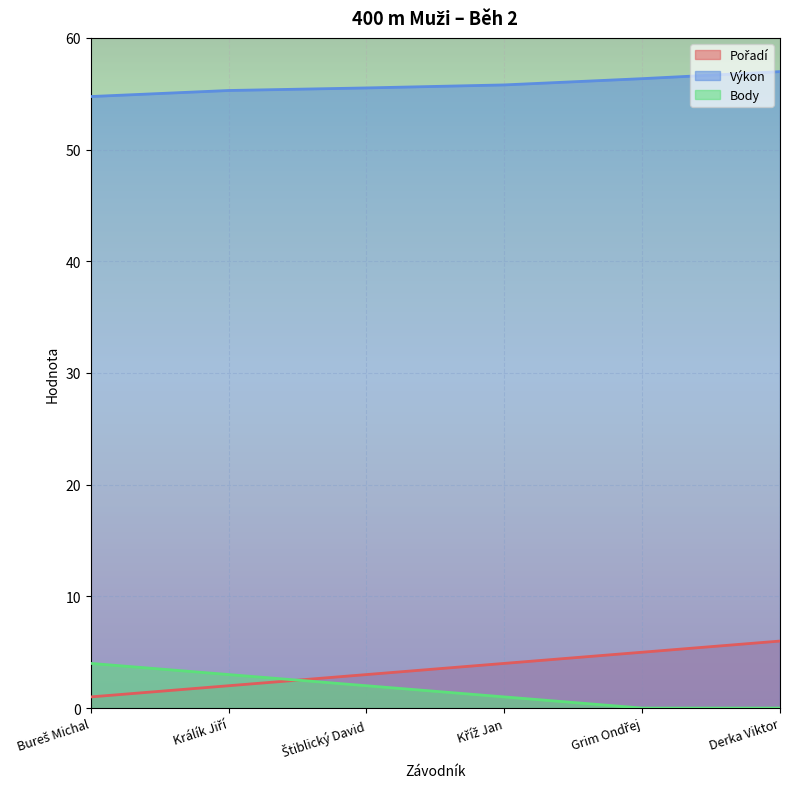

Between Bureš Michal and Derka Viktor, which series saw the biggest shift?

Pořadí